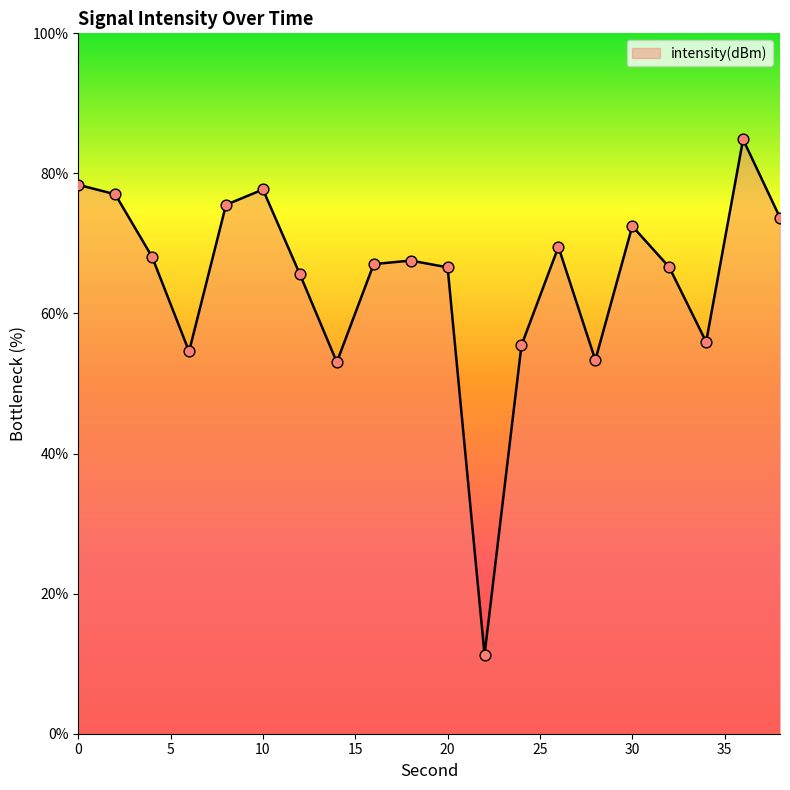

What is the greatest value displayed?

84.9